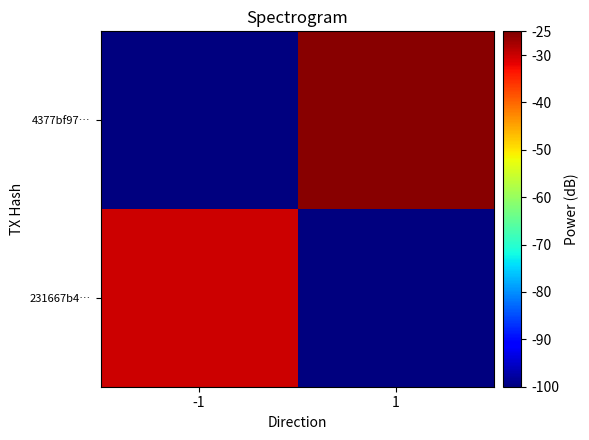

Which category has the lowest value across all series?

1